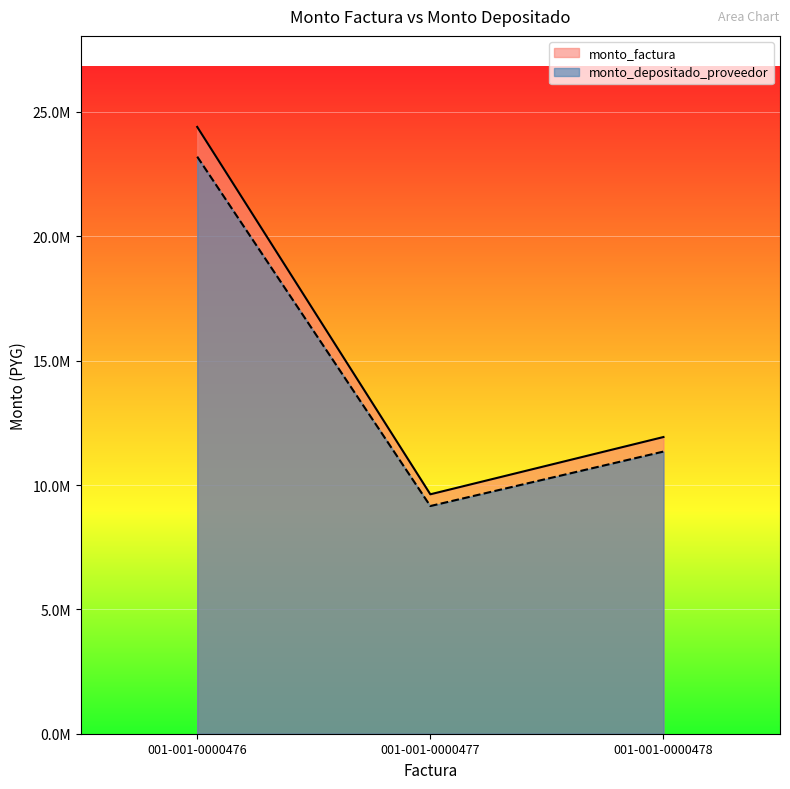

List the labels in order of monto_factura value, largest first.

001-001-0000476, 001-001-0000478, 001-001-0000477